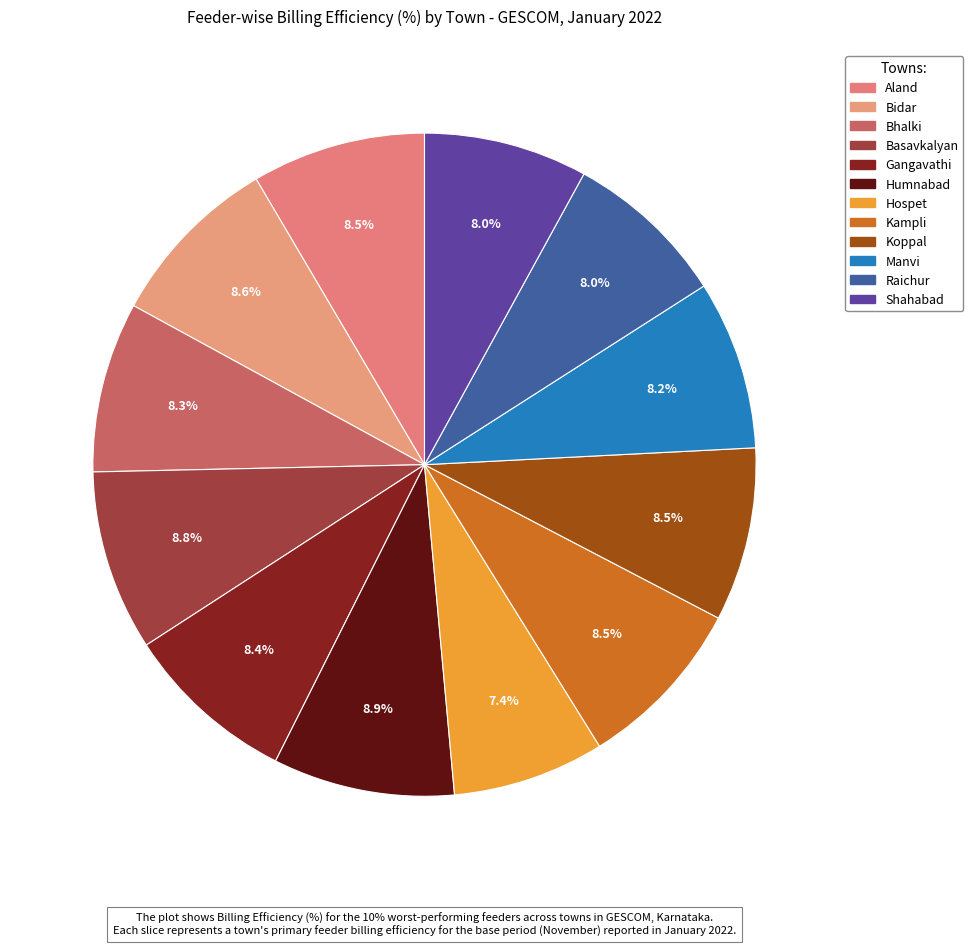

How many slices are in this pie chart?

12